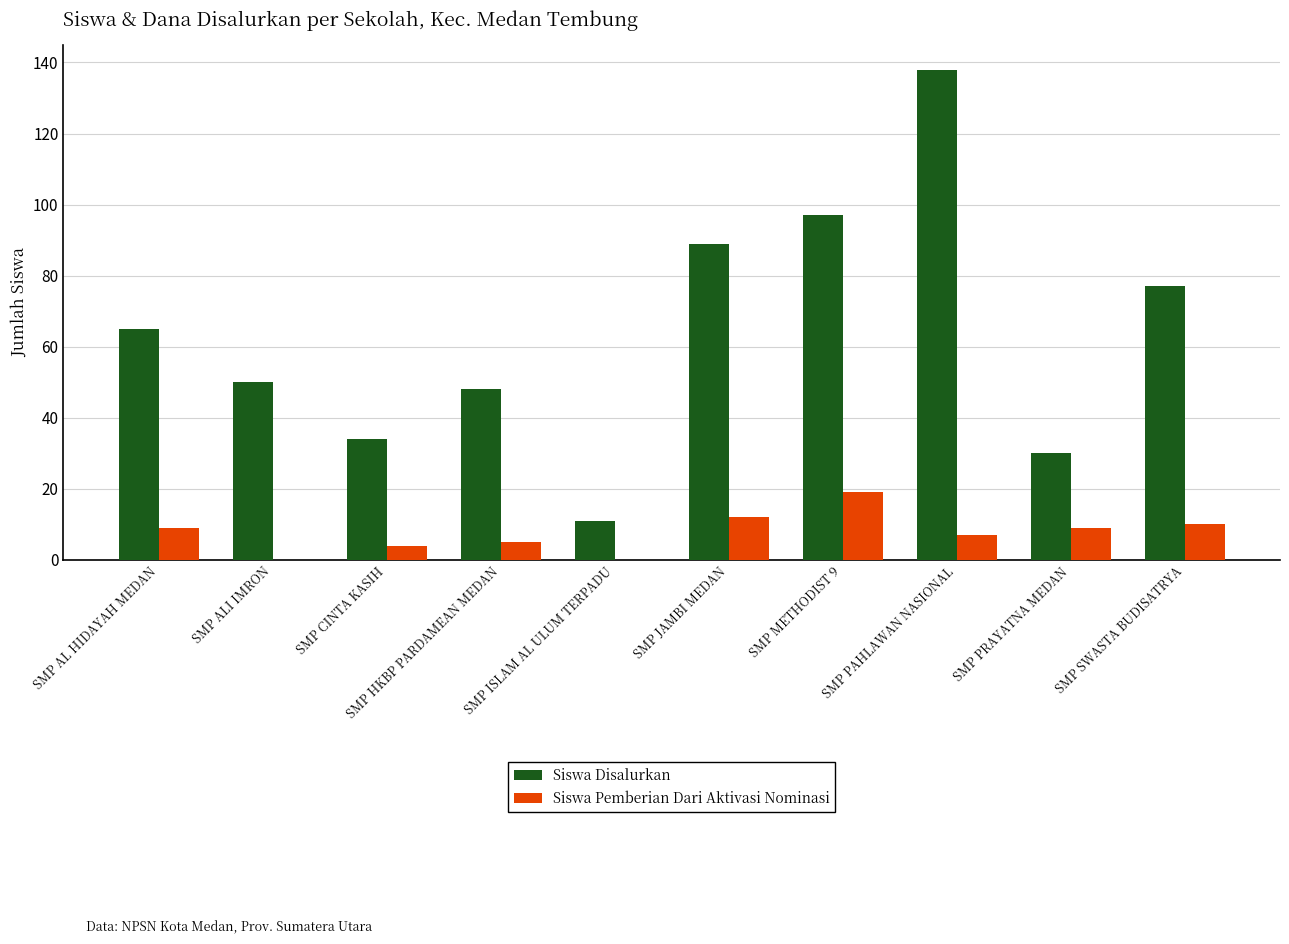

What value does the Siswa Pemberian Dari Aktivasi Nominasi series have at SMP PRAYATNA MEDAN, to the nearest 5?

10